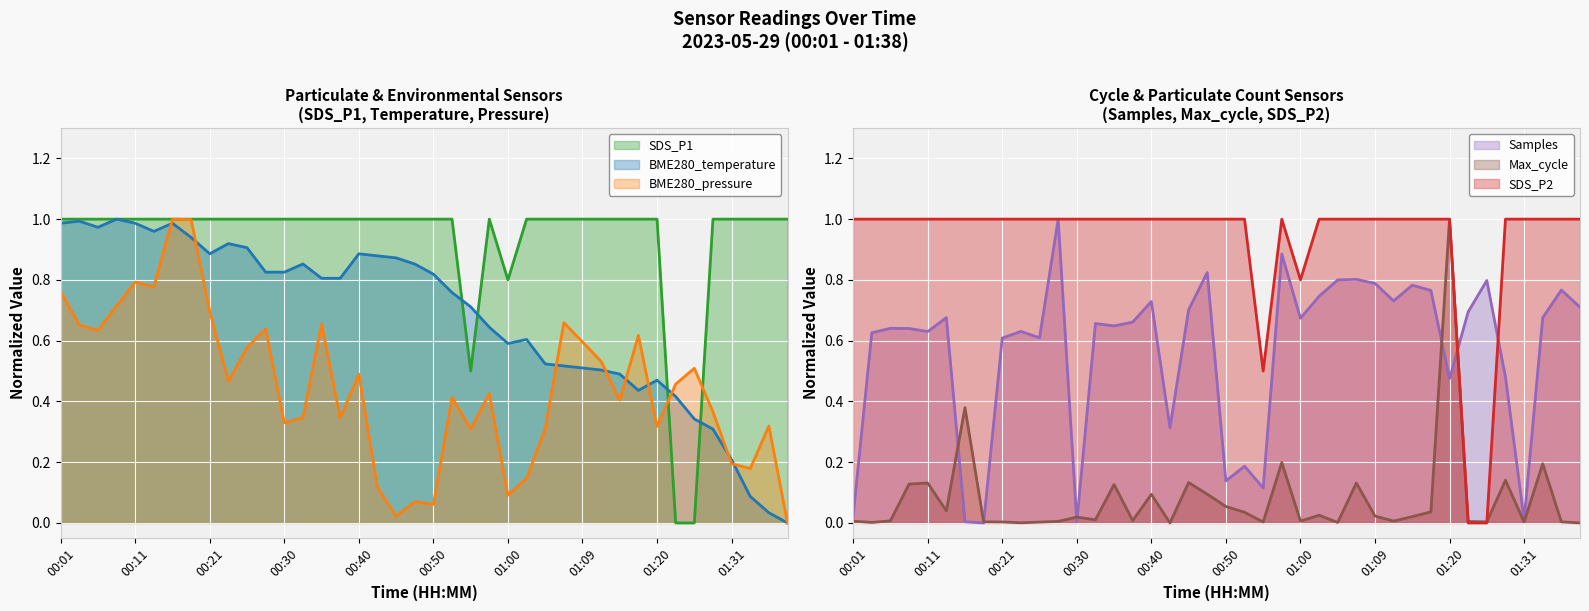

Which series has the largest range (max minus min)?

SDS_P1